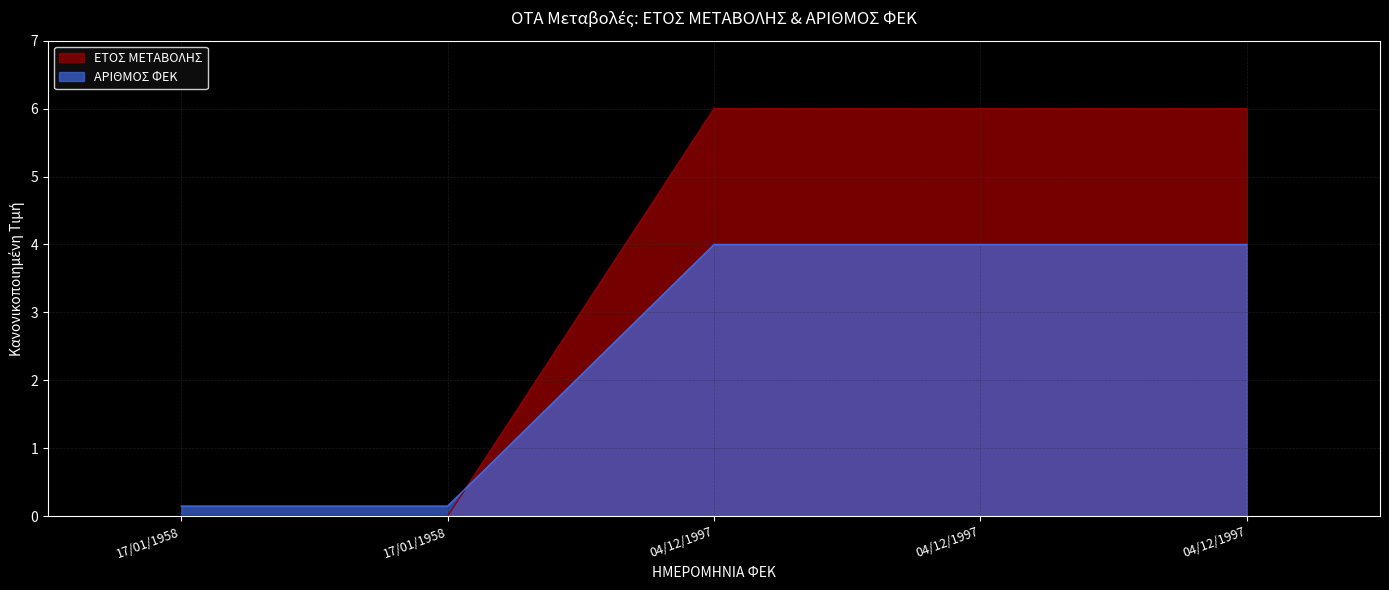

Which series changed the most between 17/01/1958 and 04/12/1997?

ΕΤΟΣ ΜΕΤΑΒΟΛΗΣ